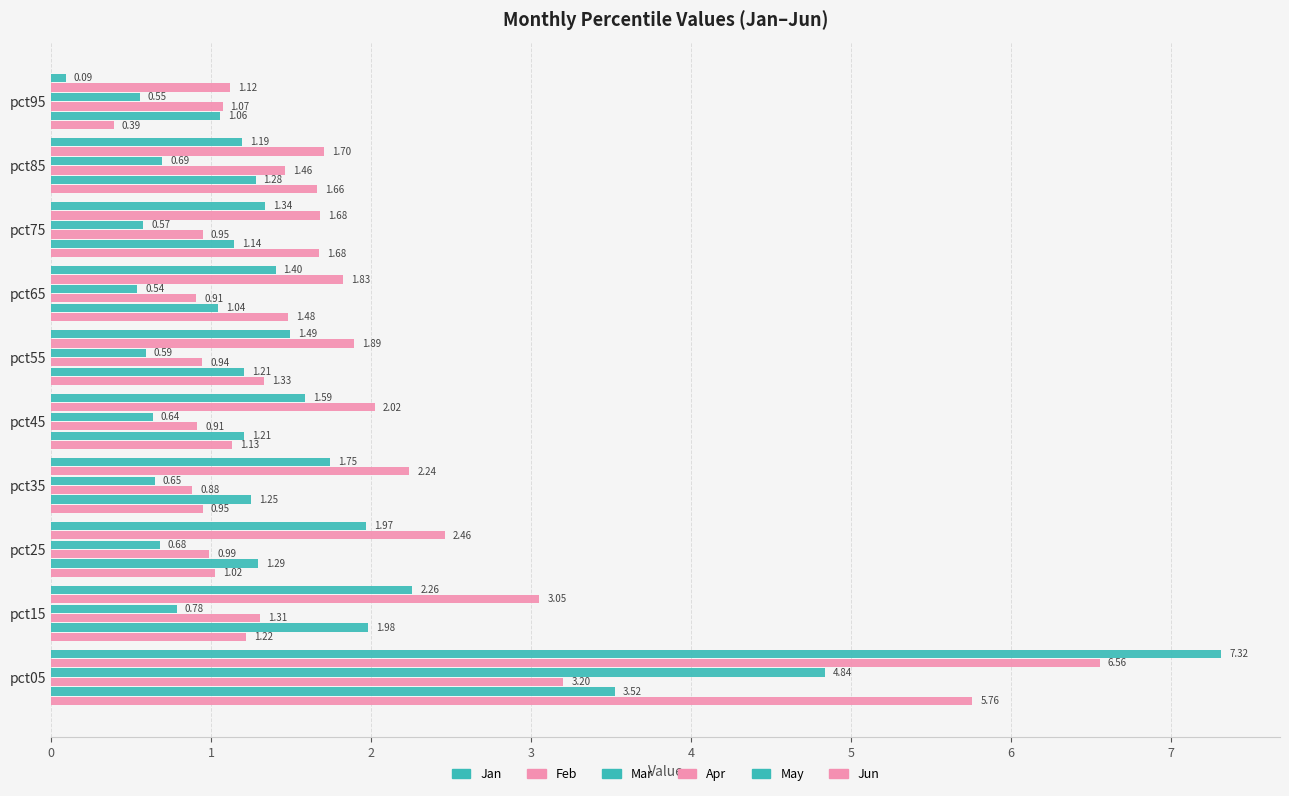

Reading left to right, transcribe all the data shown in this chart.

Jan: 7.3	2.3	2.0	1.7	1.6	1.5	1.4	1.3	1.2	0.1
Feb: 6.6	3.1	2.5	2.2	2.0	1.9	1.8	1.7	1.7	1.1
Mar: 4.8	0.8	0.7	0.6	0.6	0.6	0.5	0.6	0.7	0.6
Apr: 3.2	1.3	1.0	0.9	0.9	0.9	0.9	0.9	1.5	1.1
May: 3.5	2.0	1.3	1.2	1.2	1.2	1.0	1.1	1.3	1.1
Jun: 5.8	1.2	1.0	0.9	1.1	1.3	1.5	1.7	1.7	0.4